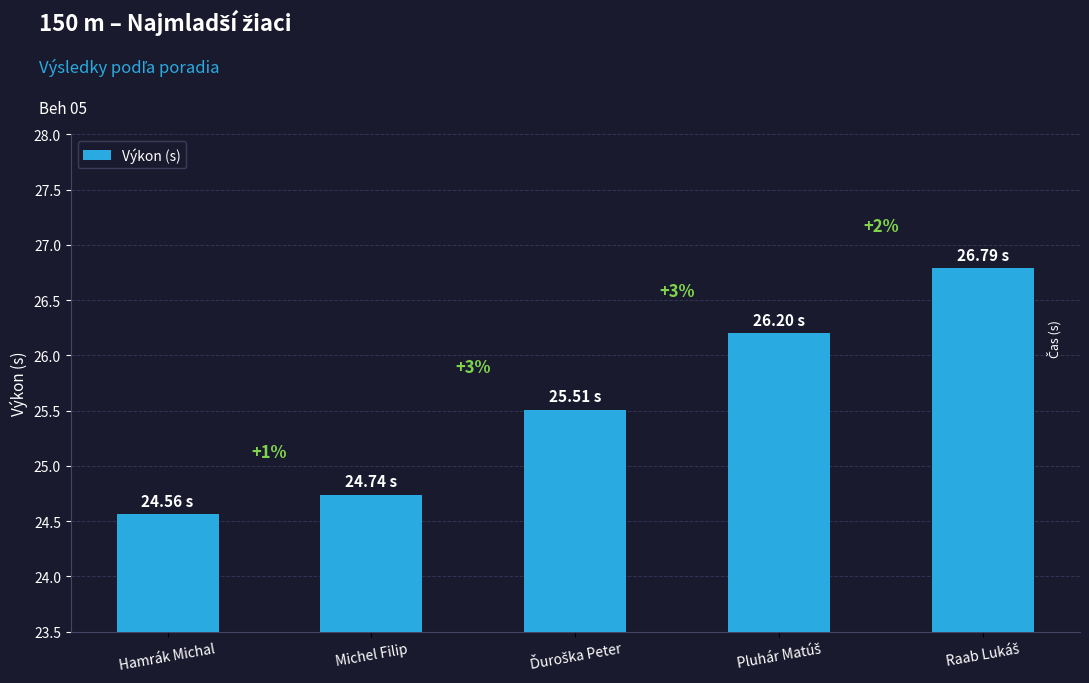

Reading left to right, extract all data points from this chart.

Hamrák Michal=24.6	Michel Filip=24.7	Ďuroška Peter=25.5	Pluhár Matúš=26.2	Raab Lukáš=26.8